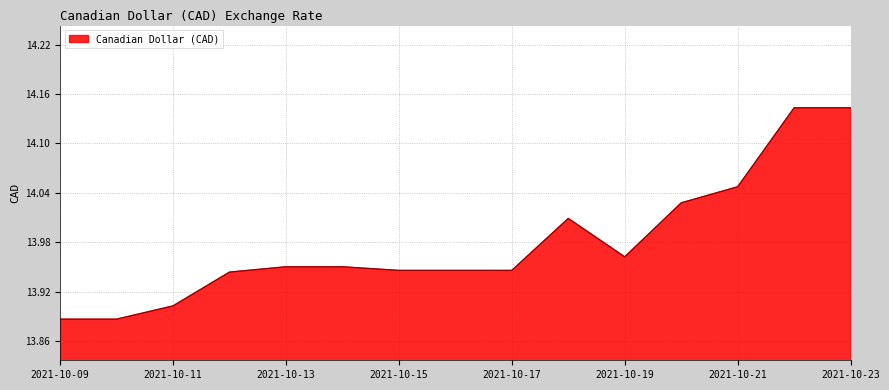

What is the difference between the maximum and minimum values?

0.3